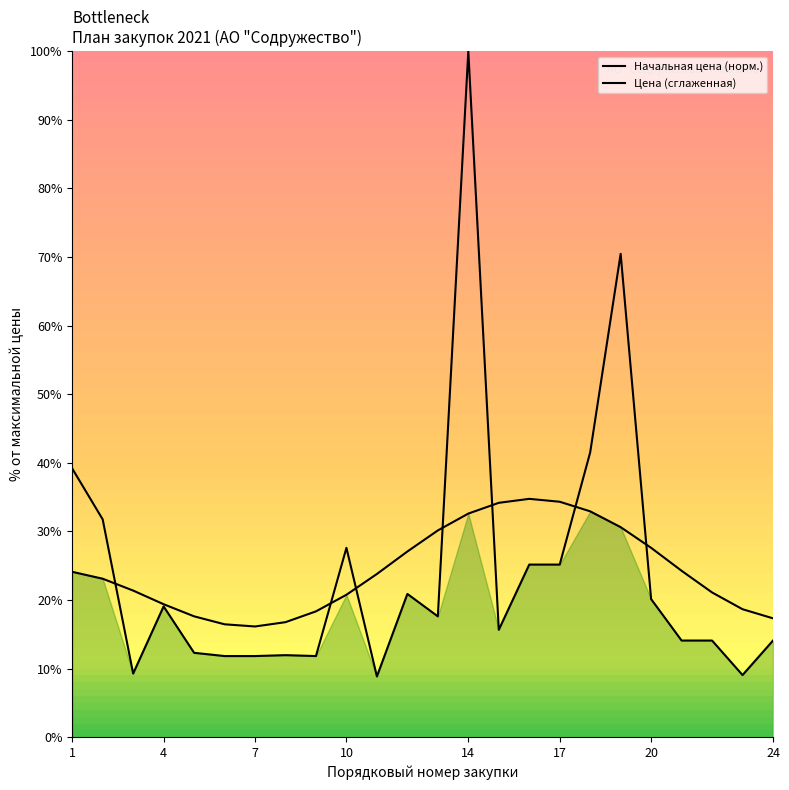

How many intersections are there between Начальная цена (норм.) and Цена (сглаженная)?

7